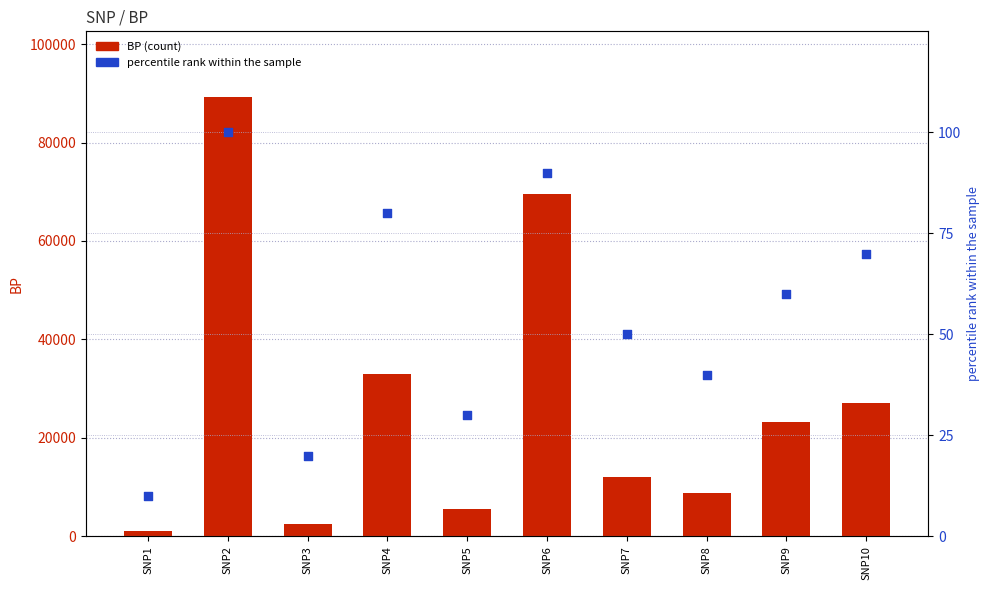

Which series has the largest total across all categories?

BP